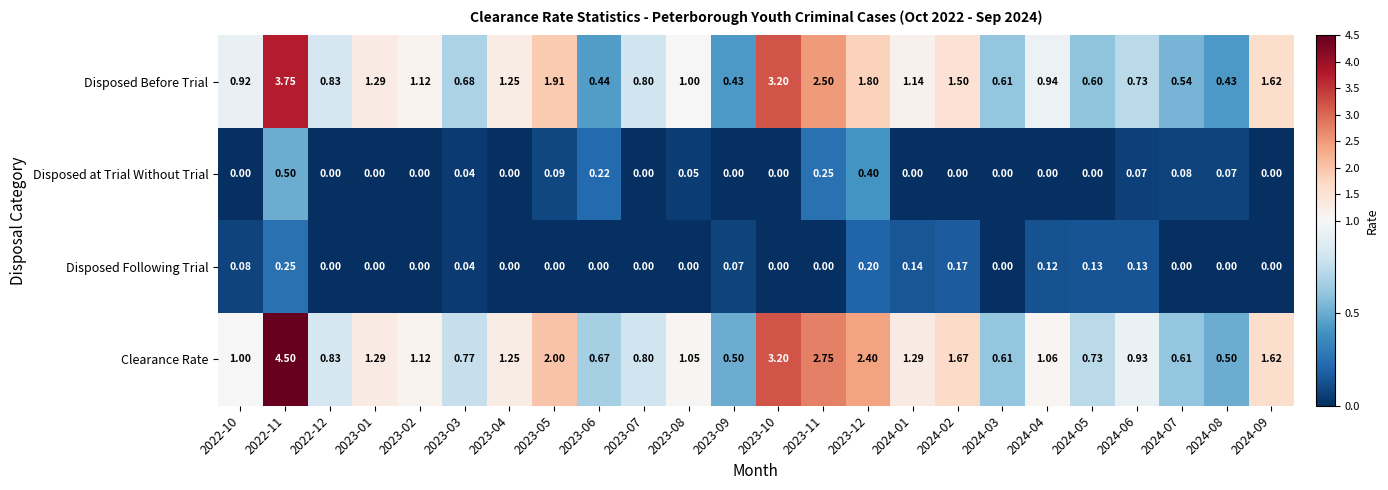

Which series has the largest total across all categories?

Clearance Rate